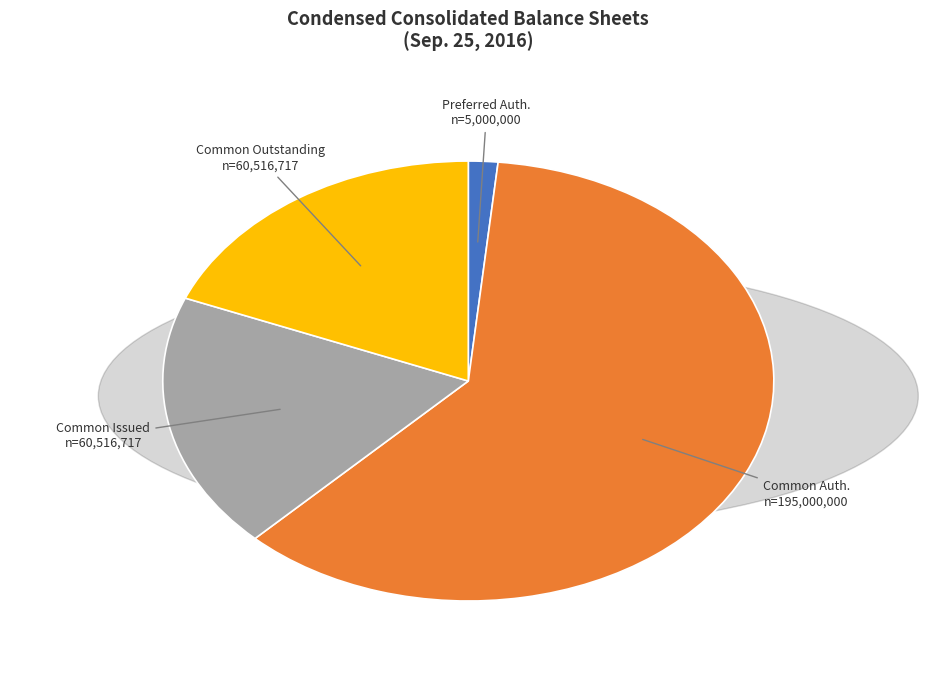

Which has a higher value, Common Auth. n=195,000,000 or Common Issued n=60,516,717?

Common Auth. n=195,000,000